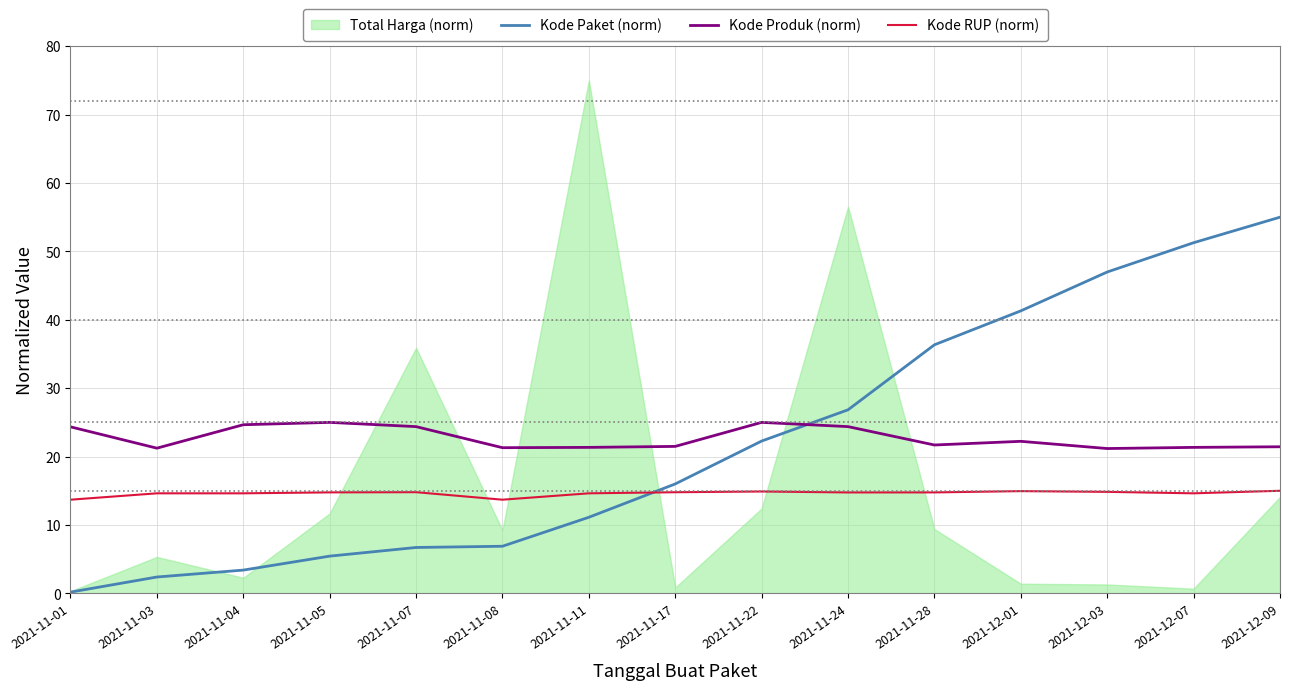

The value of Kode RUP (norm) at 2021-12-03 is 14.8. True or false?

True